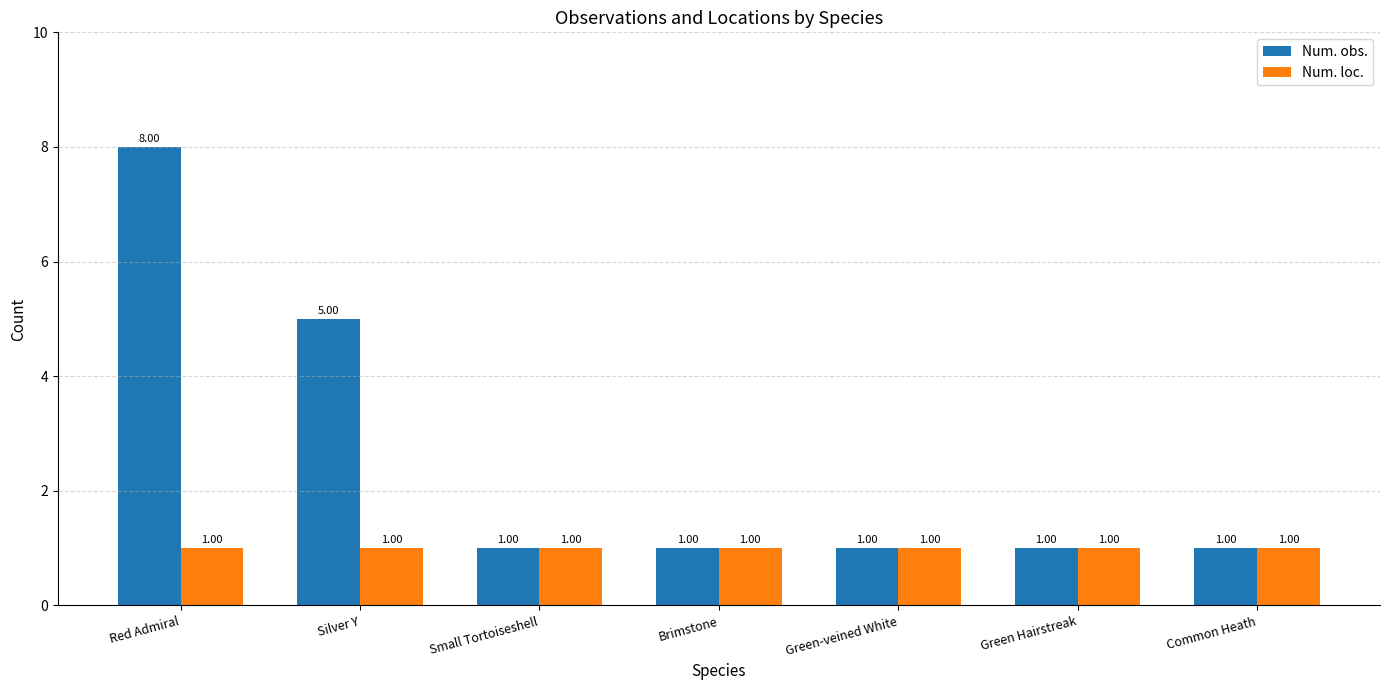

What value does the Num. loc. series have at Green Hairstreak?

1